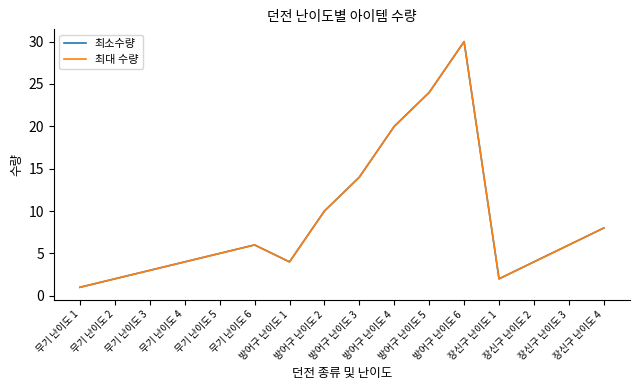

The 최소수량 series shows 2 at 무기 난이도 2. True or false?

True